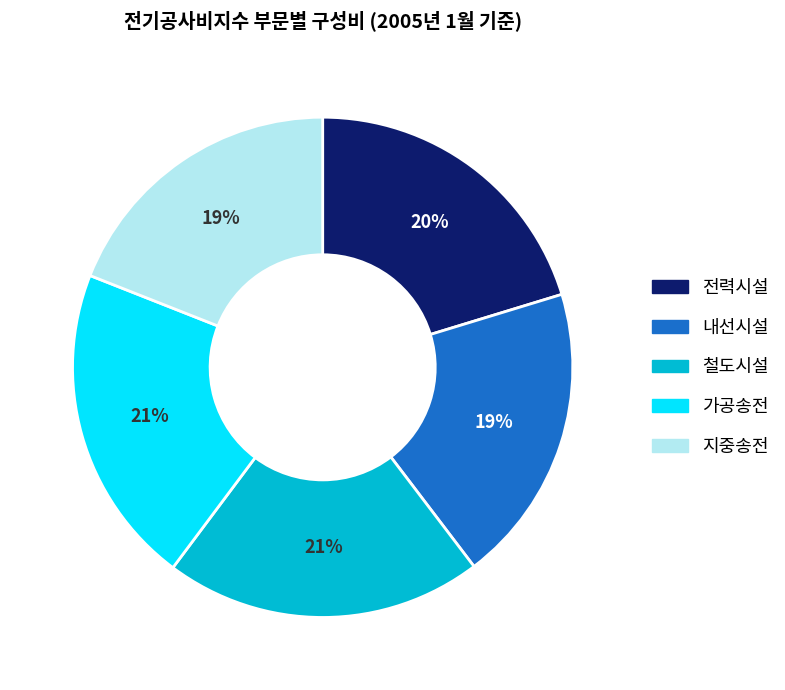

How many segments does this pie chart have?

5